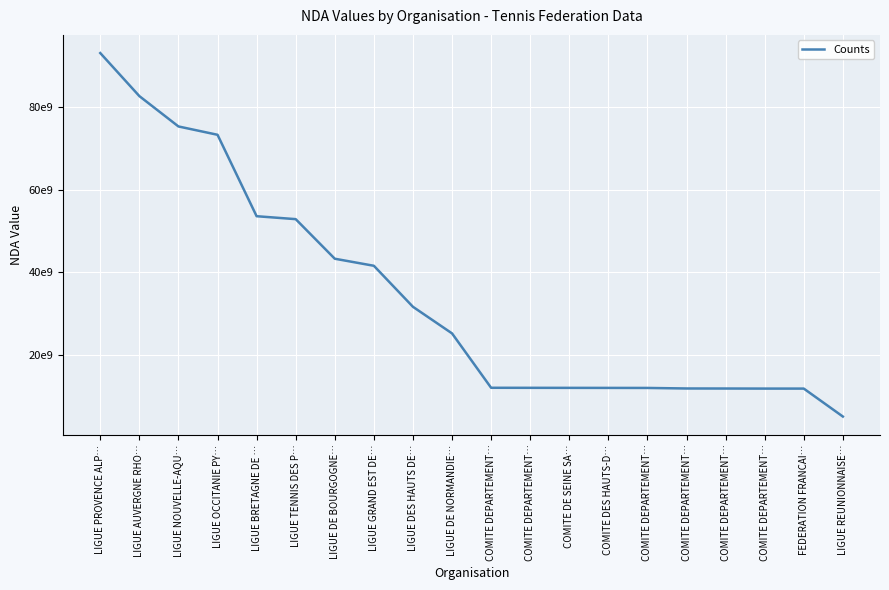

Which label corresponds to the smallest value in the chart?

LIGUE REUNIONNAISE…